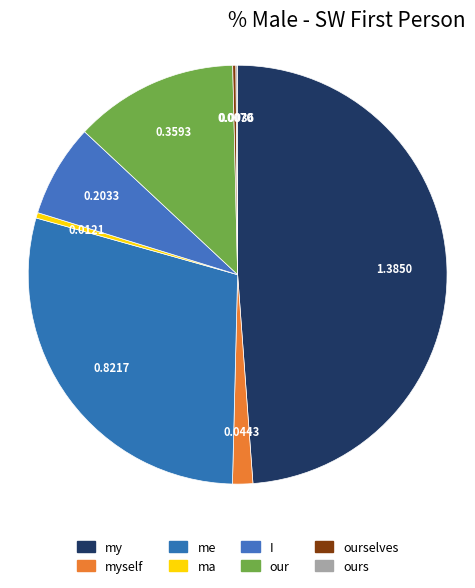

Which category has the biggest portion of the pie?

my